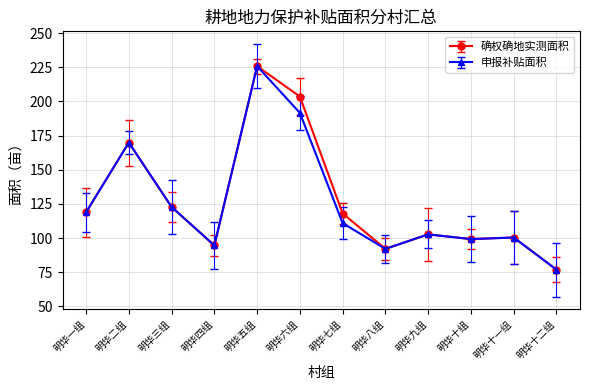

Which series has the largest total across all categories?

确权确地实测面积